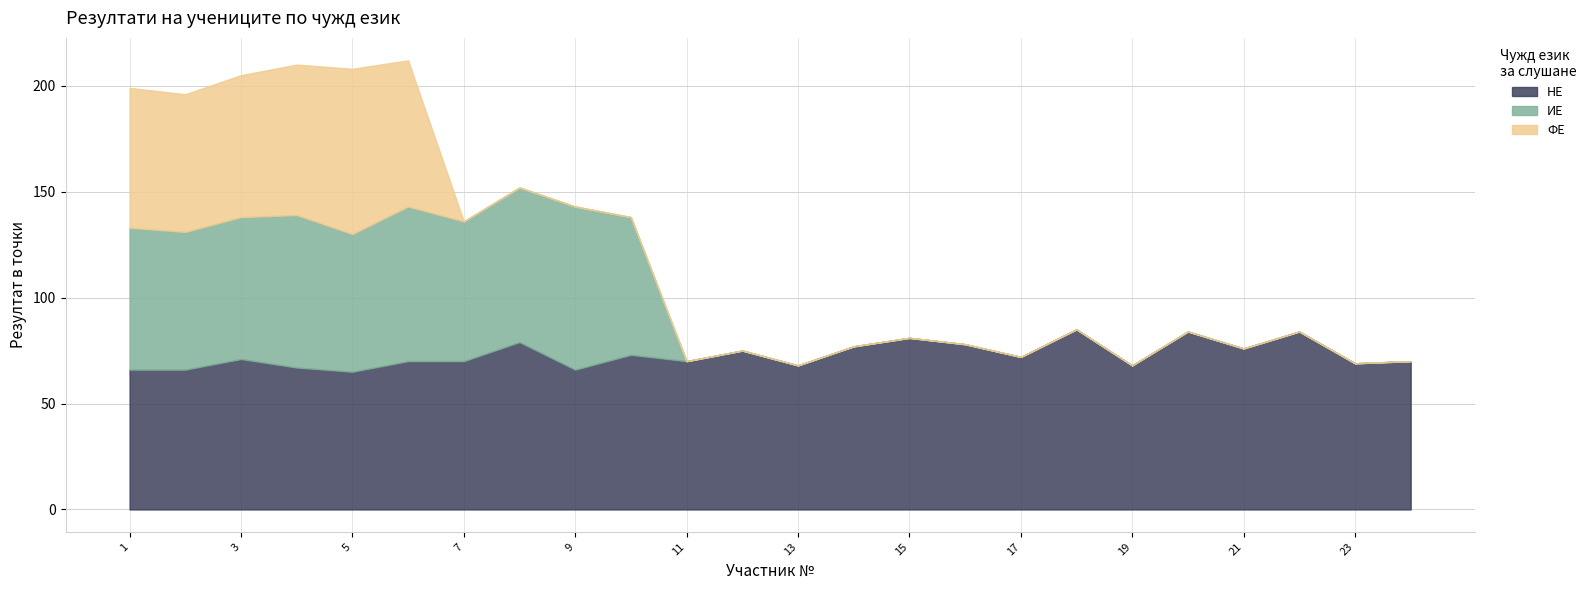

Which series has the widest spread of values?

ФЕ